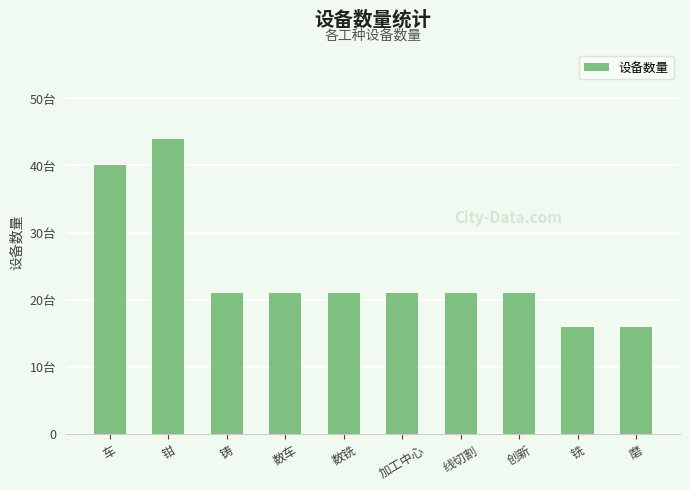

Are the bars horizontal?

No